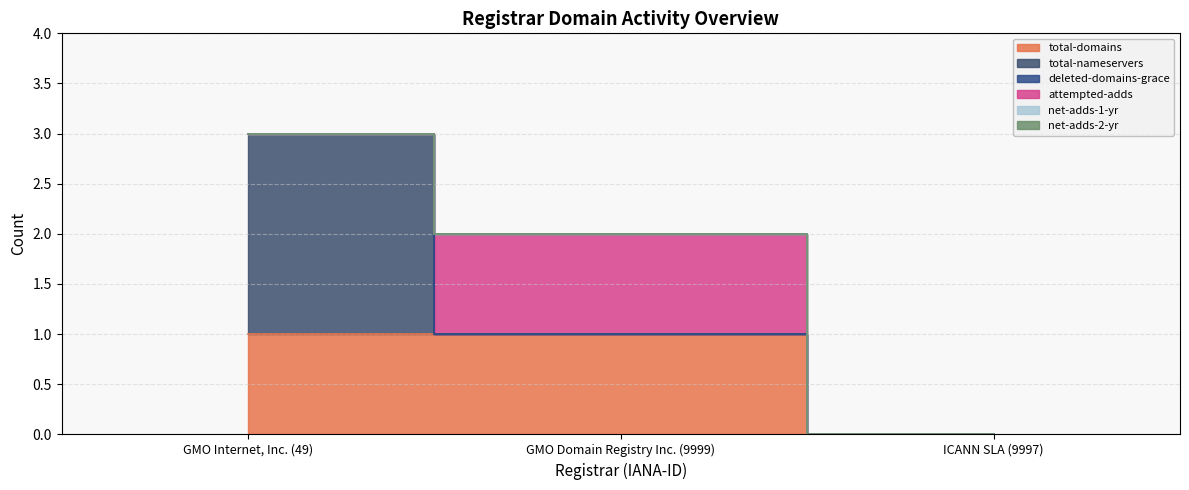

What is the difference between the maximum and minimum values in the total-nameservers series?

2